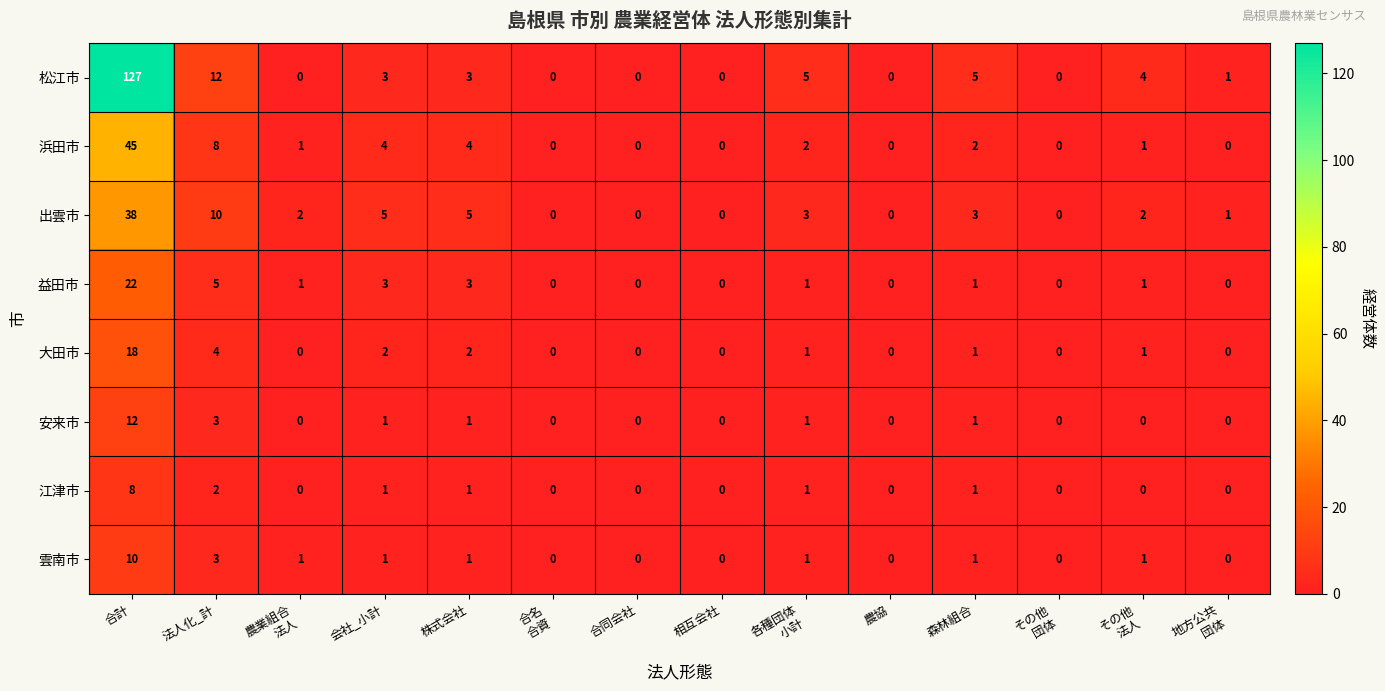

Which series changed the most between 合同会社 and 森林組合?

松江市